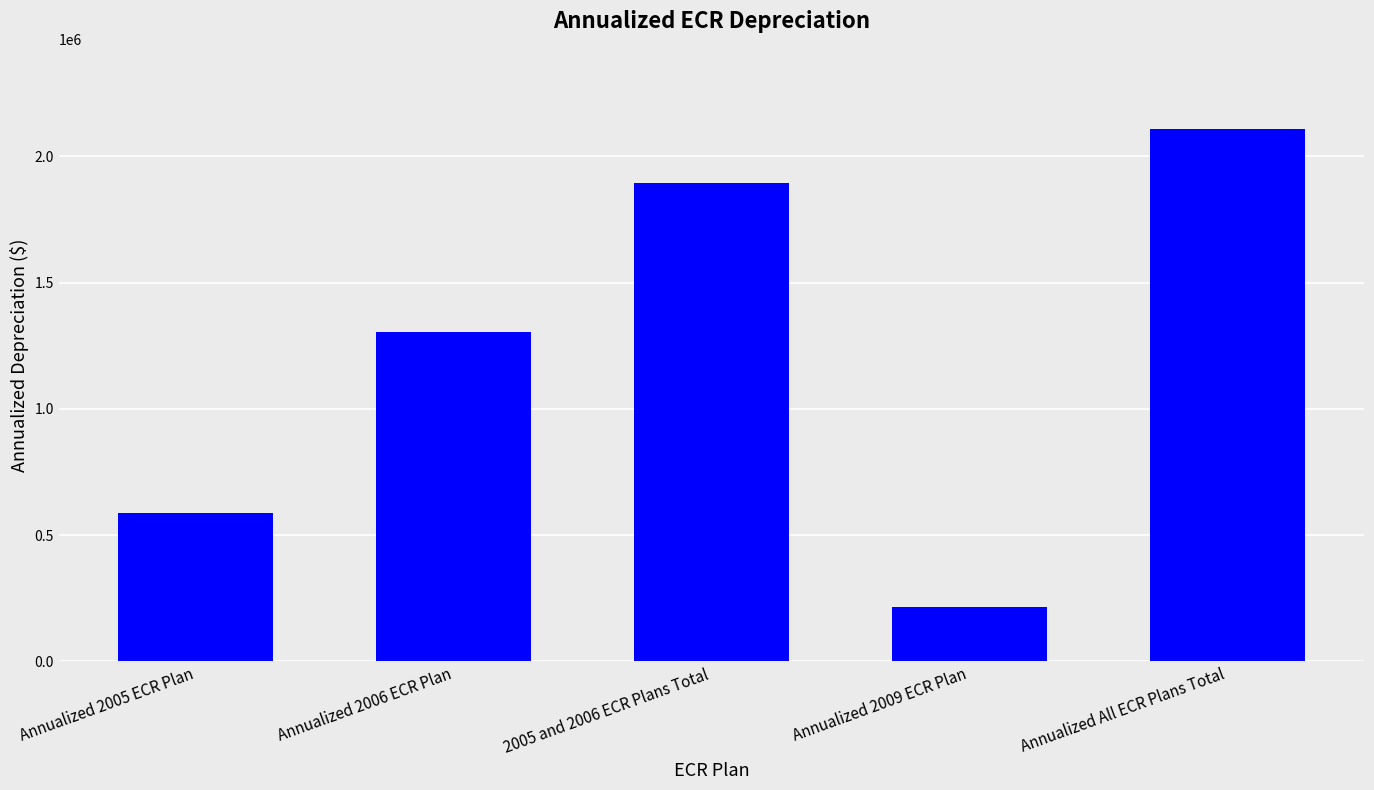

True or false: the data shows 2003037 at Annualized 2006 ECR Plan.

False